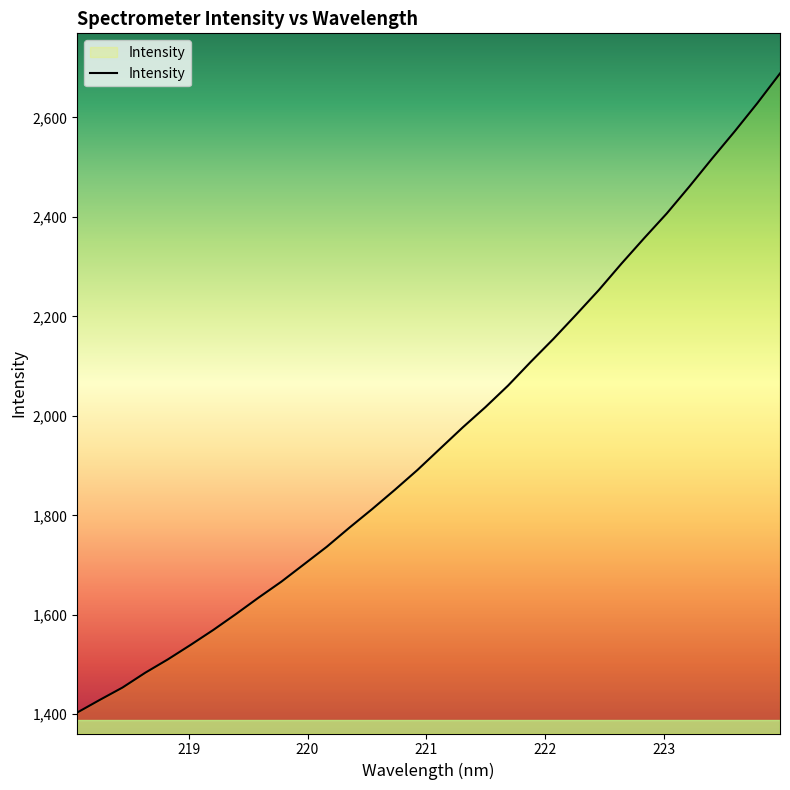

Does the chart have visible grid lines?

No